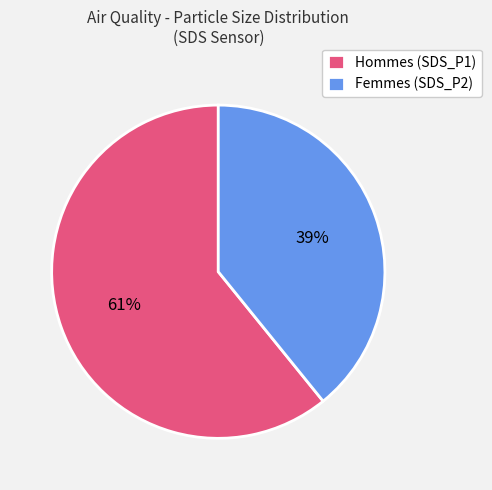

True or false: Hommes (SDS_P1) accounts for 61% of the total.

True